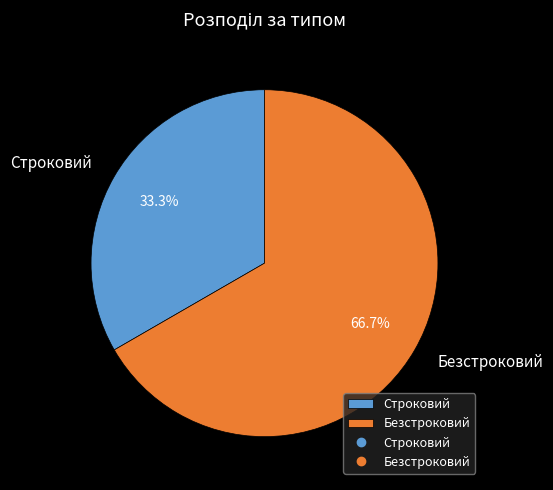

To the nearest percent, what is the difference between the largest and smallest slice percentages?

33%